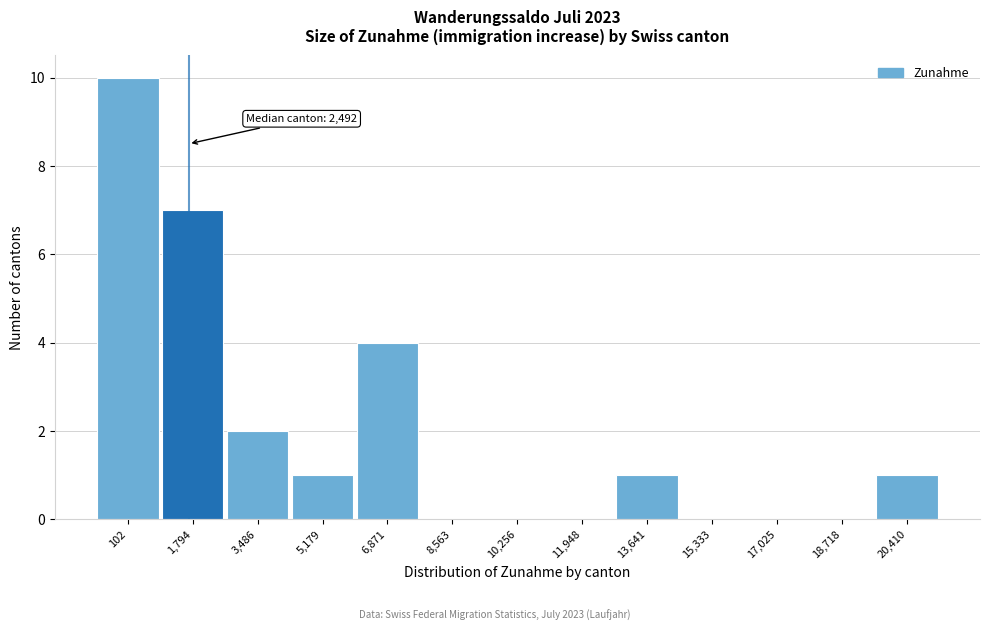

Reading left to right, extract all data points from this chart.

102=10	1,794=7	3,486=2	5,179=1	6,871=4	8,563=0	10,256=0	11,948=0	13,641=1	15,333=0	17,025=0	18,718=0	20,410=1